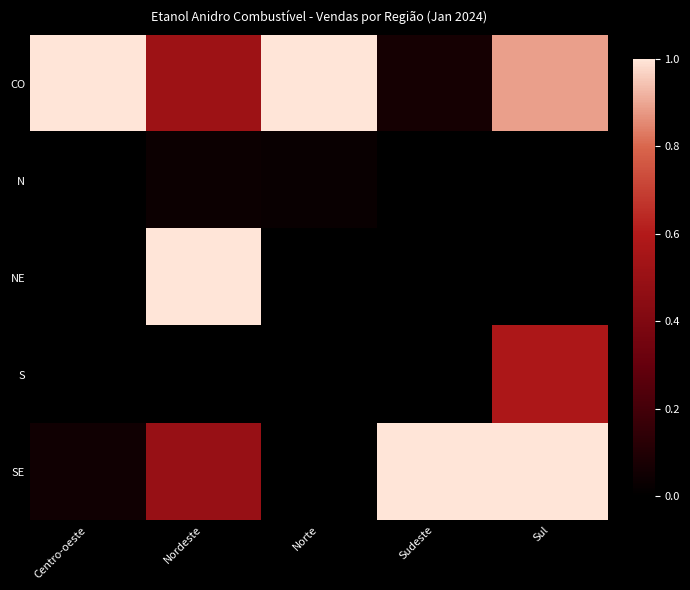

Between Centro-oeste and Nordeste, which is larger?

Centro-oeste